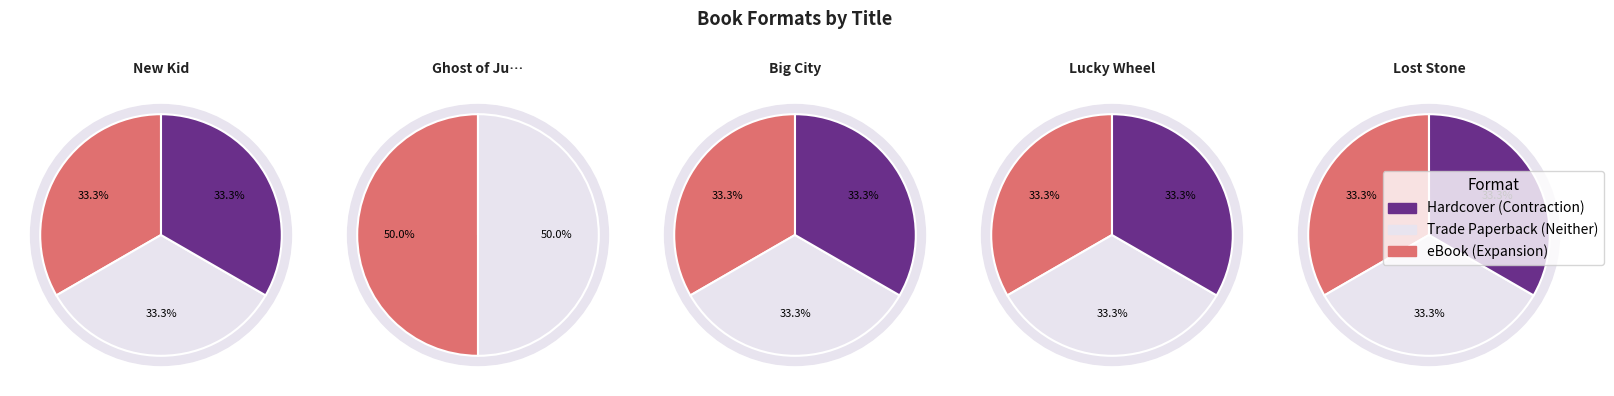

Does any single category account for the majority?

No